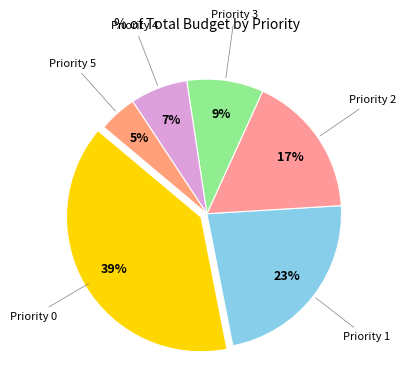

Count the number of slices in the pie.

6